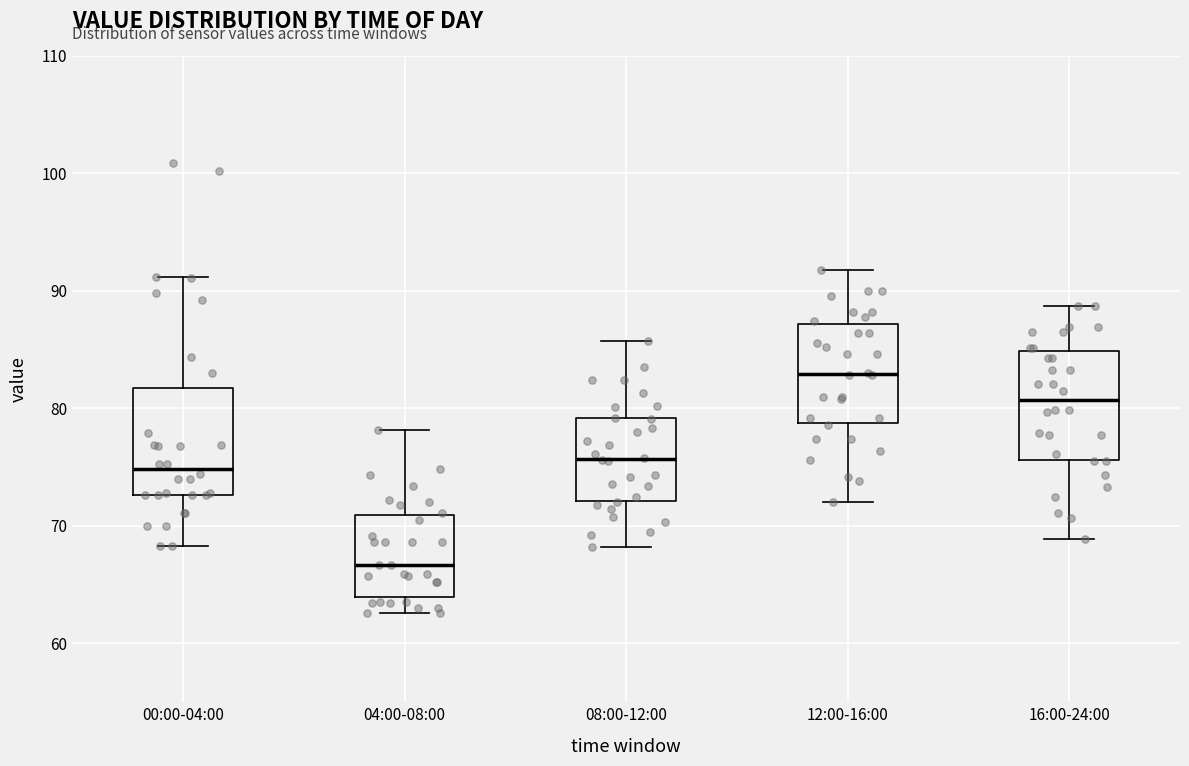

Where is the upper edge of the box for 04:00-08:00 on the y-axis? The values are not printed on the chart, so give them approximately, as read against the axis.

71